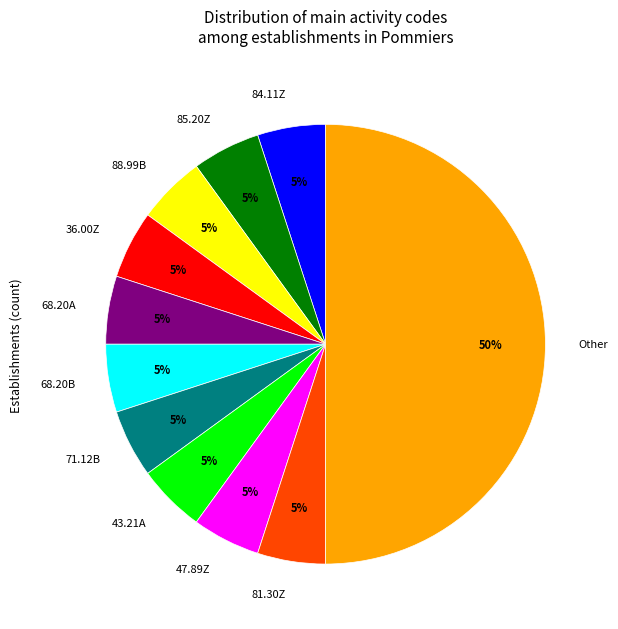

Do 36.00Z and 43.21A together represent more than half of the pie?

No